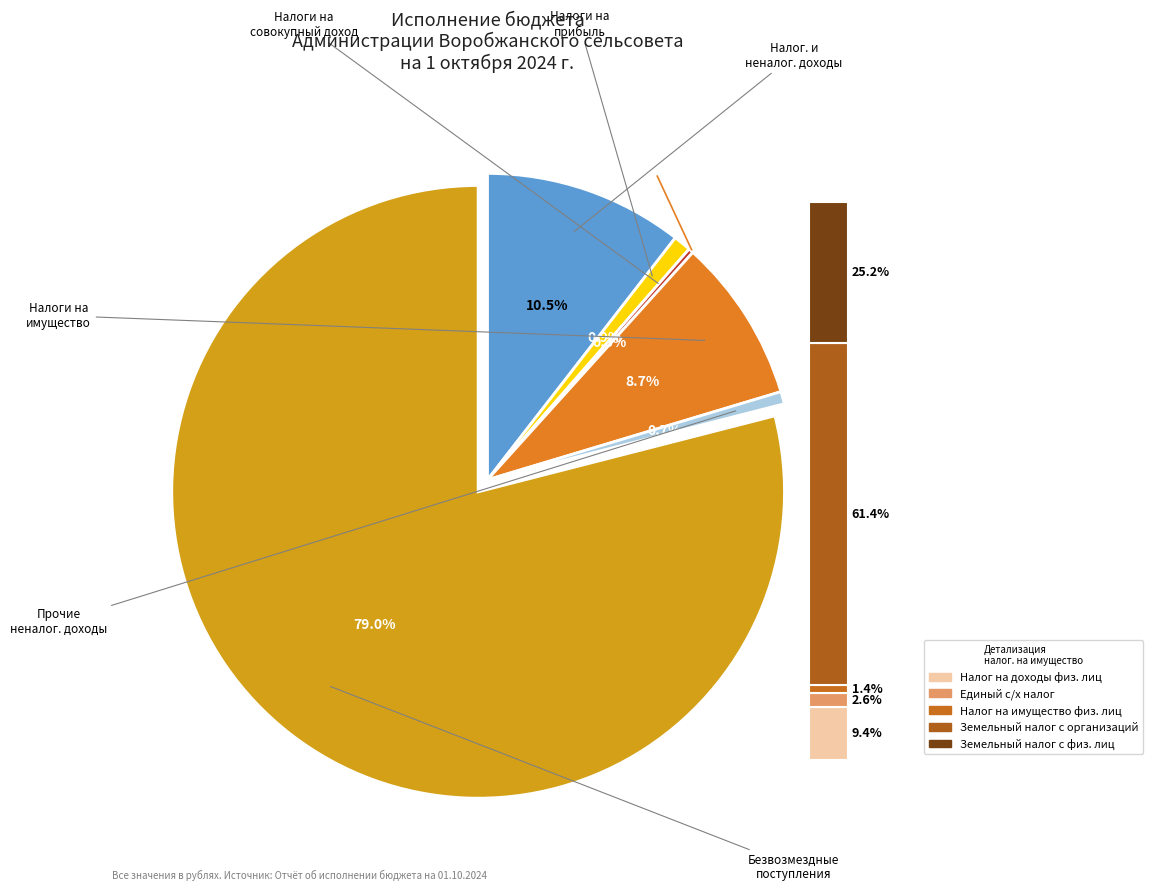

True or false: ПРОЧИЕ НЕНАЛОГОВЫЕ ДОХОДЫ accounts for 11% of the total.

False